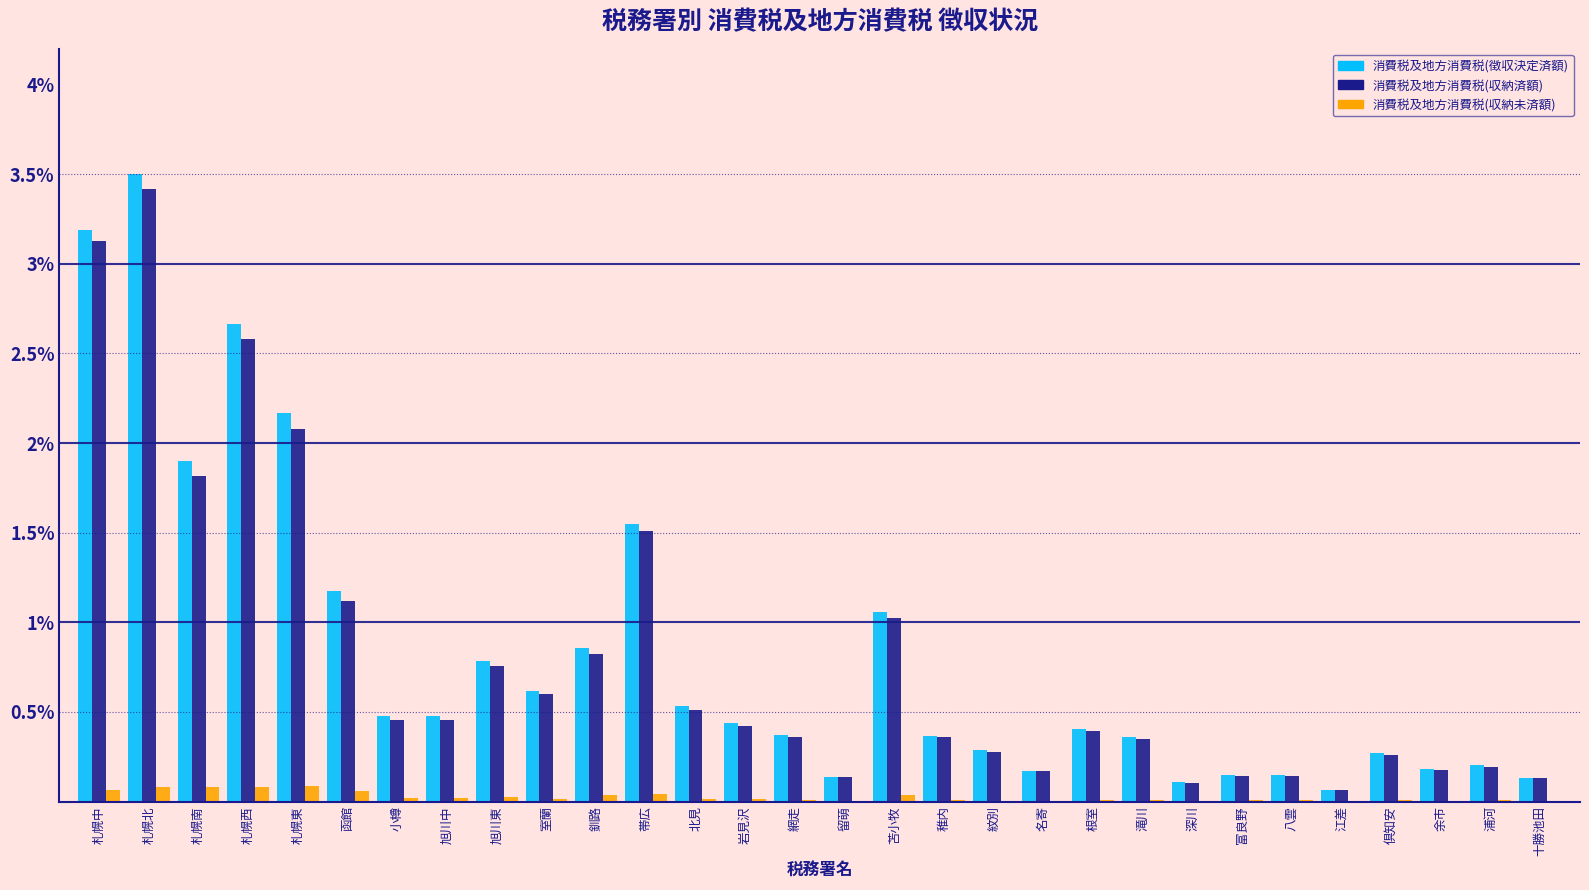

Is the value of 消費税及地方消費税(収納未済額) at 十勝池田 greater than the value of 消費税及地方消費税(収納済額) at 留萌?

No